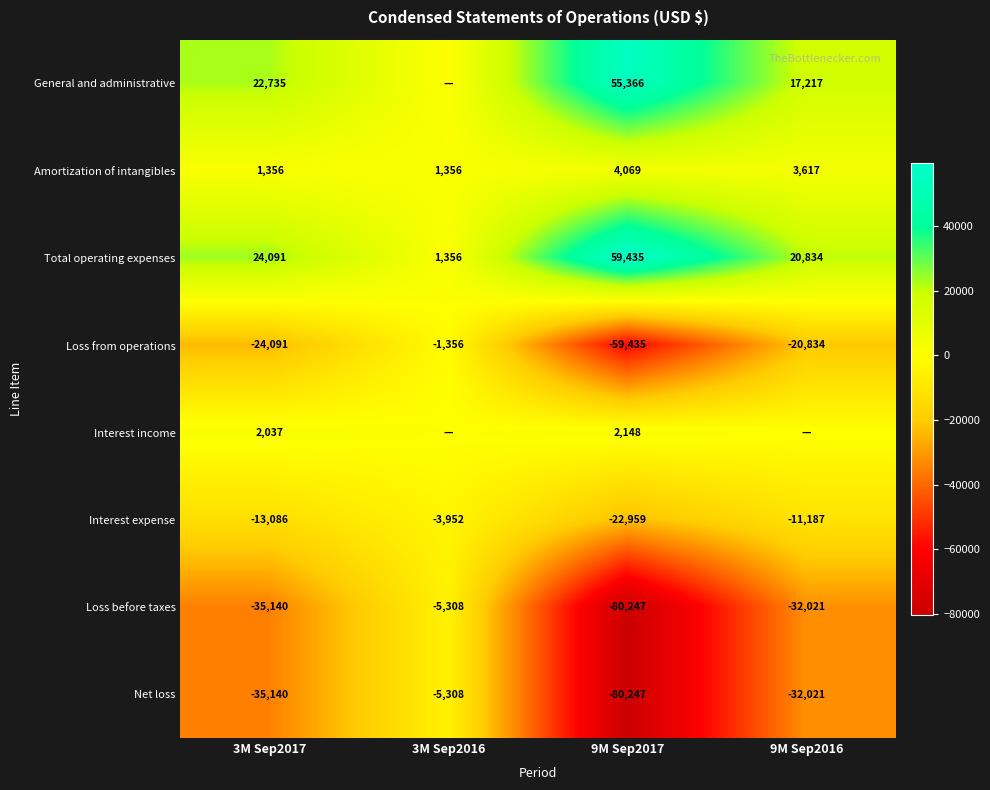

Where is Interest expense nearest to the value -13455?

3M Sep2017